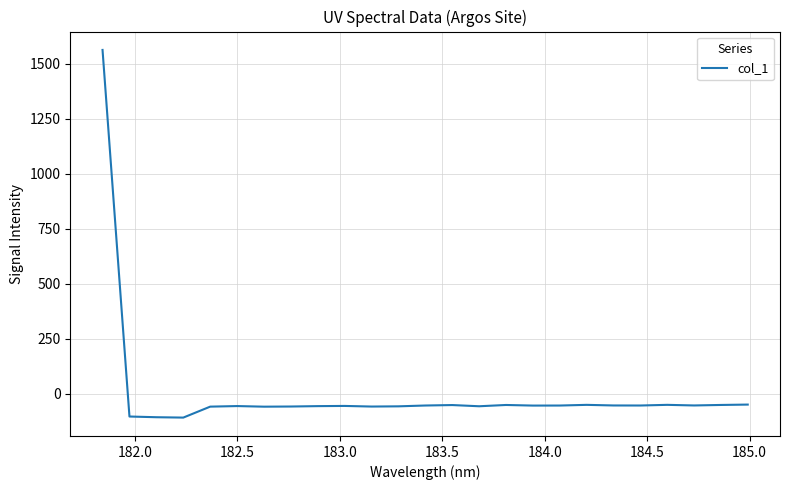

What is the difference between the maximum and minimum values?

1671.7